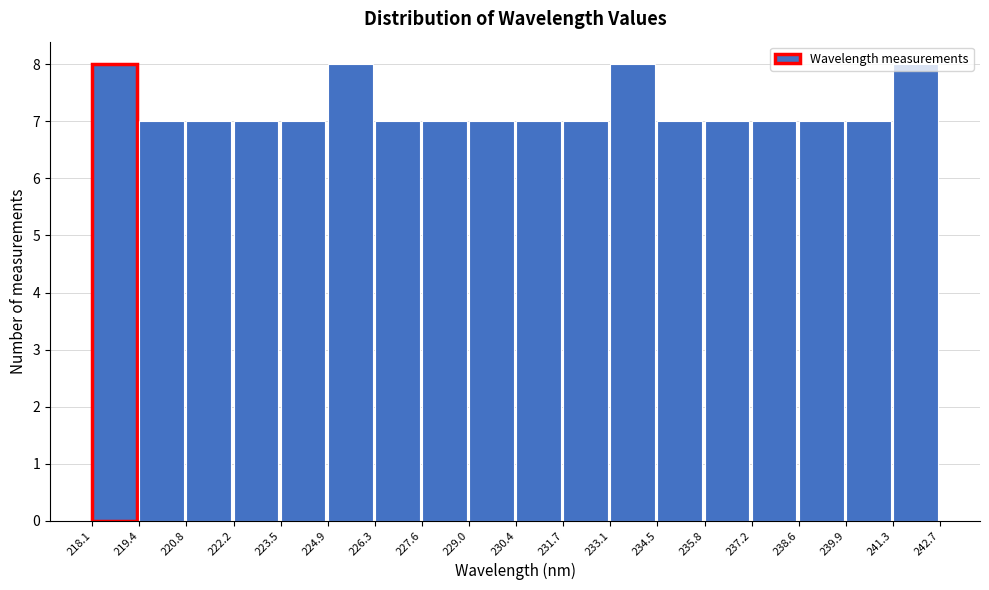

Reading left to right, transcribe this chart: for each bar, give the range it covers on the x-axis and its height. The values are not printed on the chart, so give them approximately, as read against the axis.

218.1 to 219.4: 8
219.4 to 220.8: 7
220.8 to 222.2: 7
222.2 to 223.5: 7
223.5 to 224.9: 7
224.9 to 226.3: 8
226.3 to 227.6: 7
227.6 to 229.0: 7
229.0 to 230.4: 7
230.4 to 231.7: 7
231.7 to 233.1: 7
233.1 to 234.5: 8
234.5 to 235.8: 7
235.8 to 237.2: 7
237.2 to 238.6: 7
238.6 to 239.9: 7
239.9 to 241.3: 7
241.3 to 242.7: 8